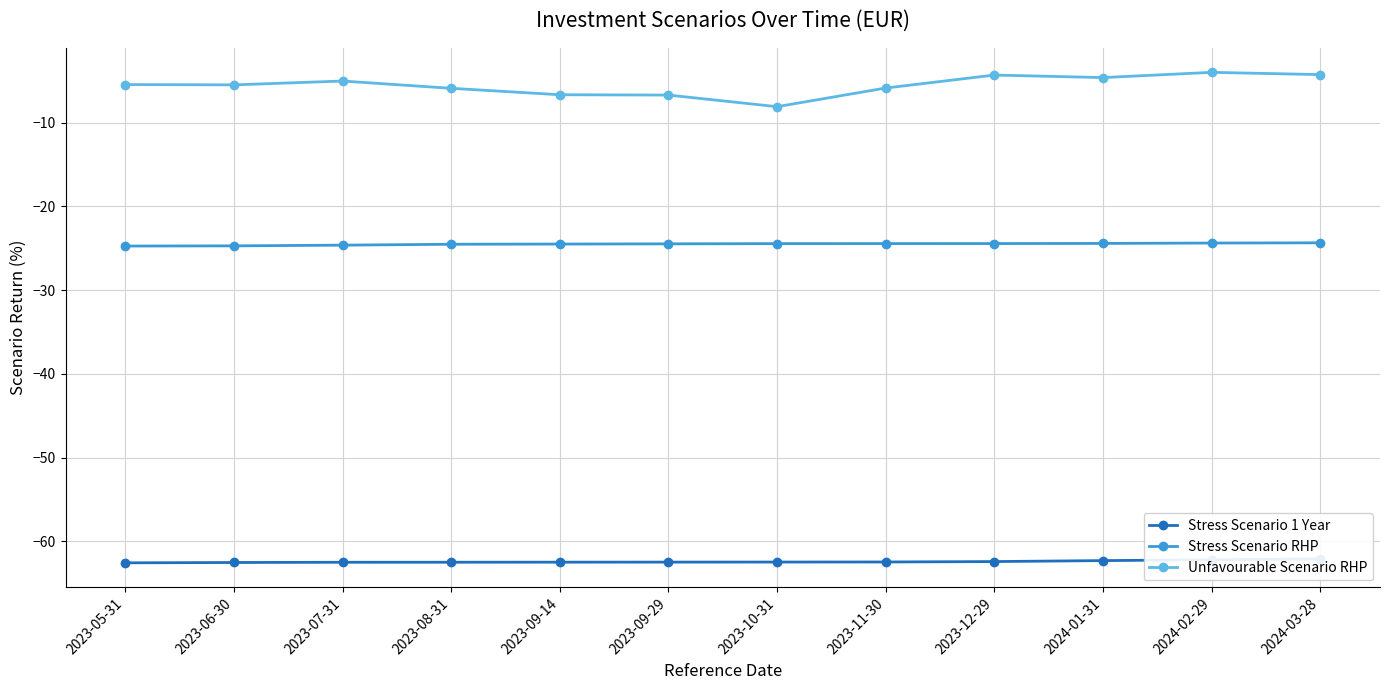

True or false: Stress Scenario RHP and Unfavourable Scenario RHP intersect in this chart.

False